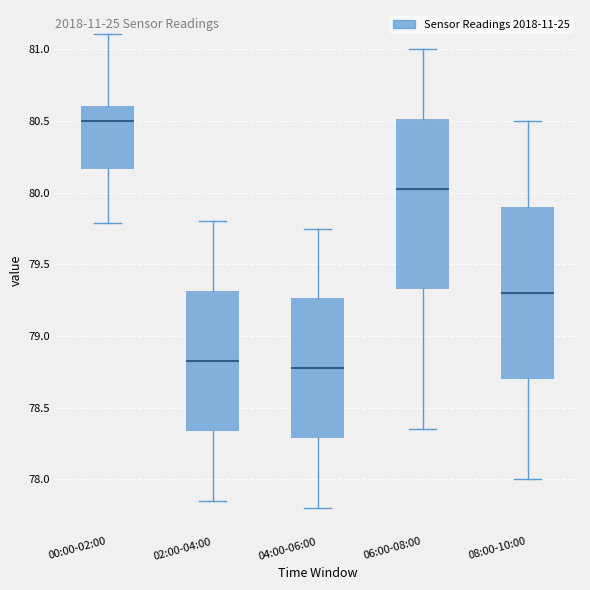

Reading left to right, transcribe this box plot: for each box, give where its median line is, the range the box spans, and where its two whiskers end, as read against the y-axis. The values are not printed on the chart, so give them approximately, as read against the axis.

00:00-02:00: median 80.50, box 80.15 to 80.60, whiskers 79.80 to 81.10
02:00-04:00: median 78.85, box 78.35 to 79.30, whiskers 77.85 to 79.80
04:00-06:00: median 78.80, box 78.30 to 79.25, whiskers 77.80 to 79.75
06:00-08:00: median 80.05, box 79.35 to 80.50, whiskers 78.35 to 81.00
08:00-10:00: median 79.30, box 78.70 to 79.90, whiskers 78.00 to 80.50